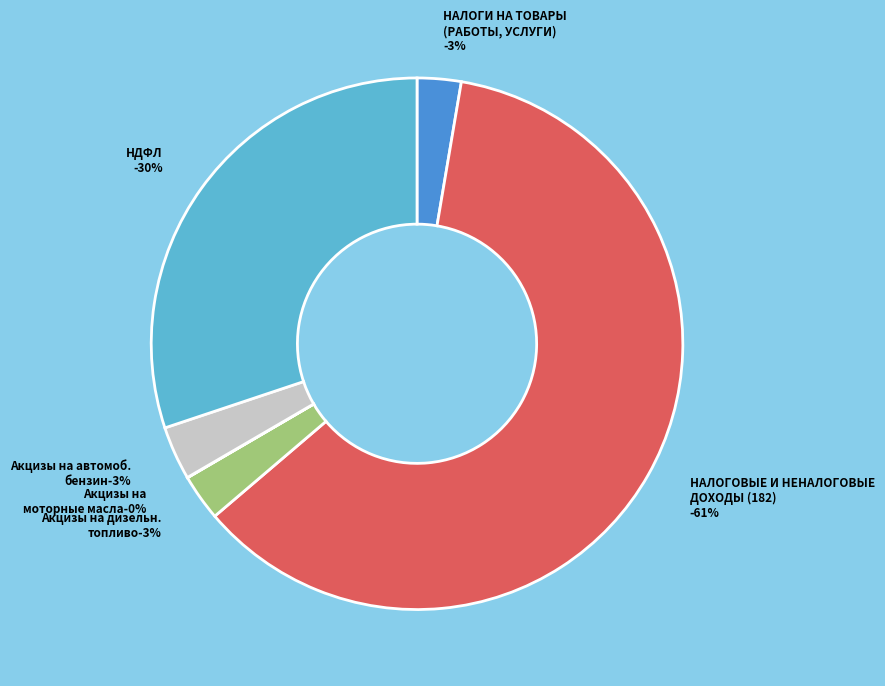

What is the ratio of the value at НАЛОГОВЫЕ И НЕНАЛОГОВЫЕ ДОХОДЫ (182) to the value at Акцизы на дизельное топливо?

21.6